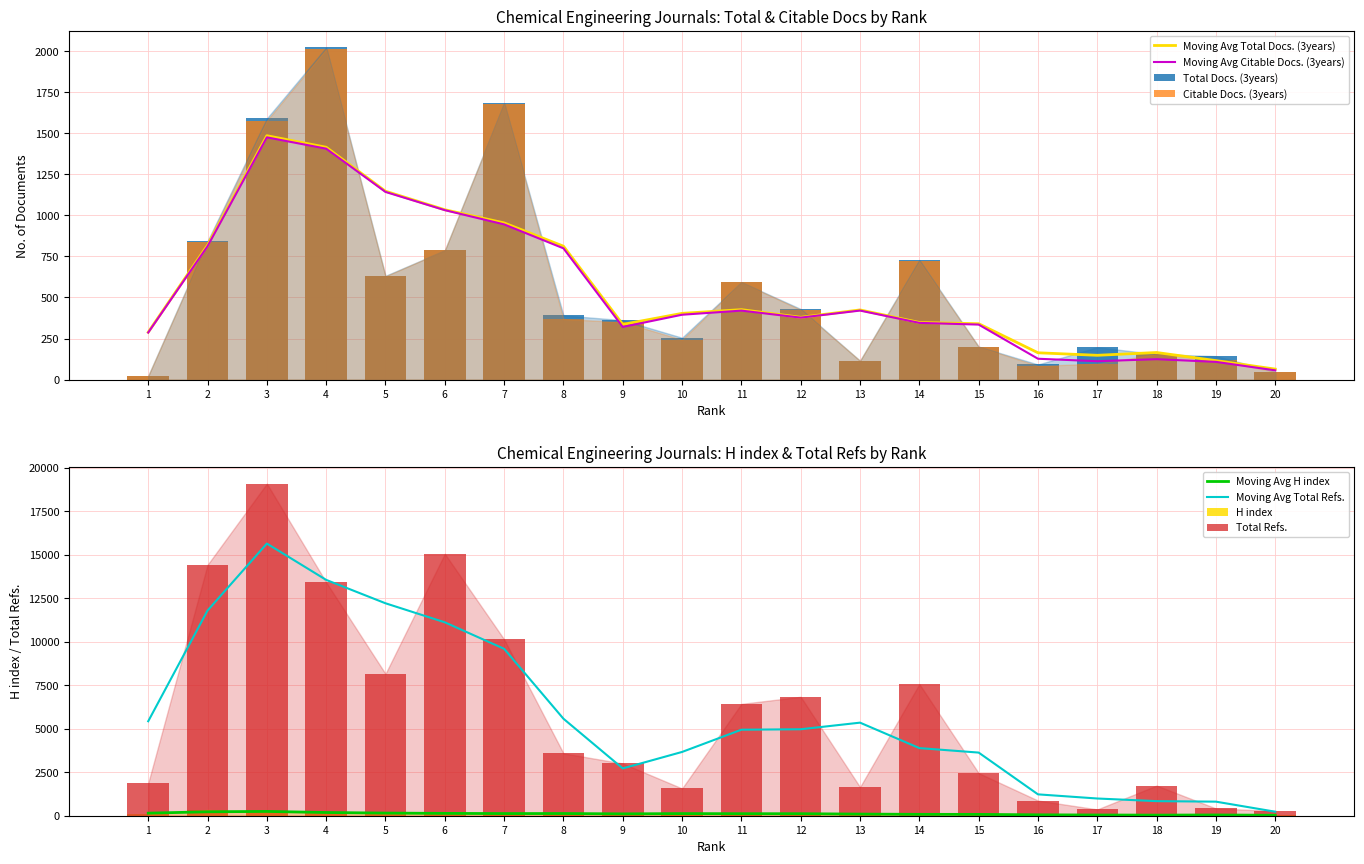

At which label is Total Docs. (3years) closest to 1022?

2